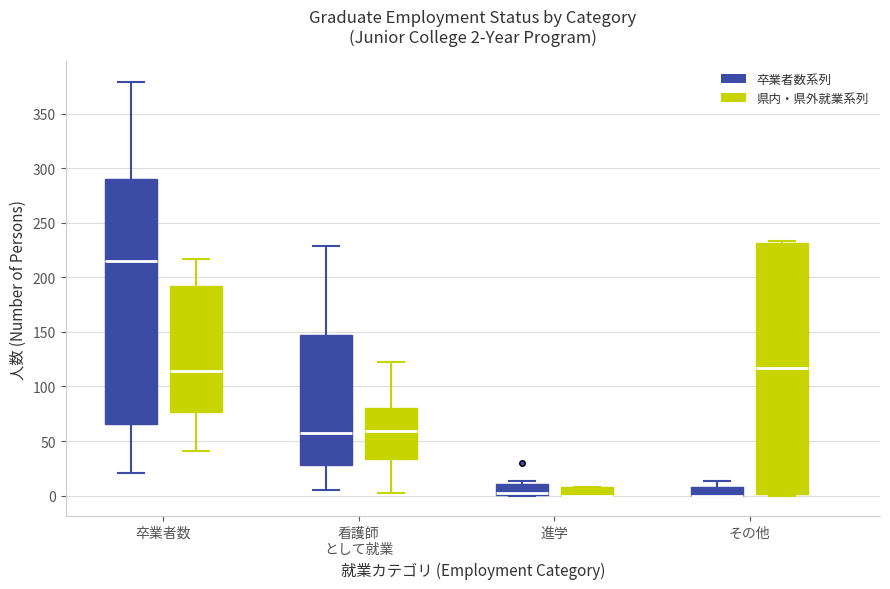

Comparing the boxes themselves (not the whiskers), which one is the tallest?

その他 (県内・県外就業系列)